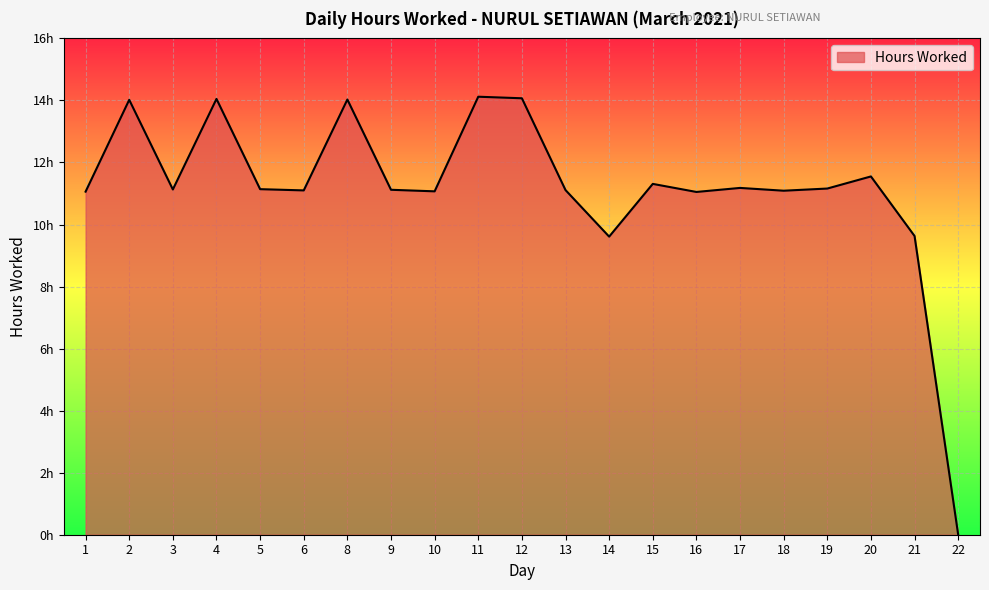

Reading left to right, transcribe all the data shown in this chart.

1=11.1	2=14.0	3=11.1	4=14.1	5=11.1	6=11.1	8=14.0	9=11.1	10=11.1	11=14.1	12=14.1	13=11.1	14=9.6	15=11.3	16=11.1	17=11.2	18=11.1	19=11.2	20=11.6	21=9.6	22=0.0